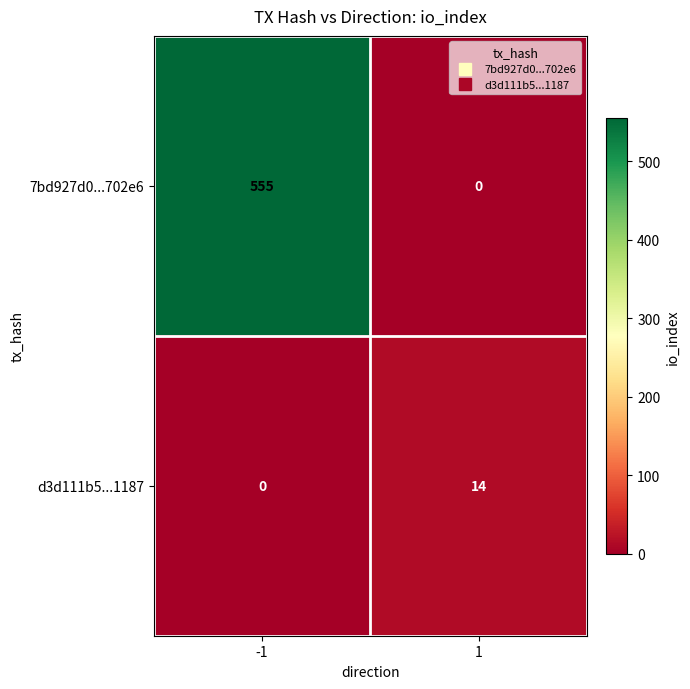

What is the average value of the 7bd927d0...702e6 series?

278